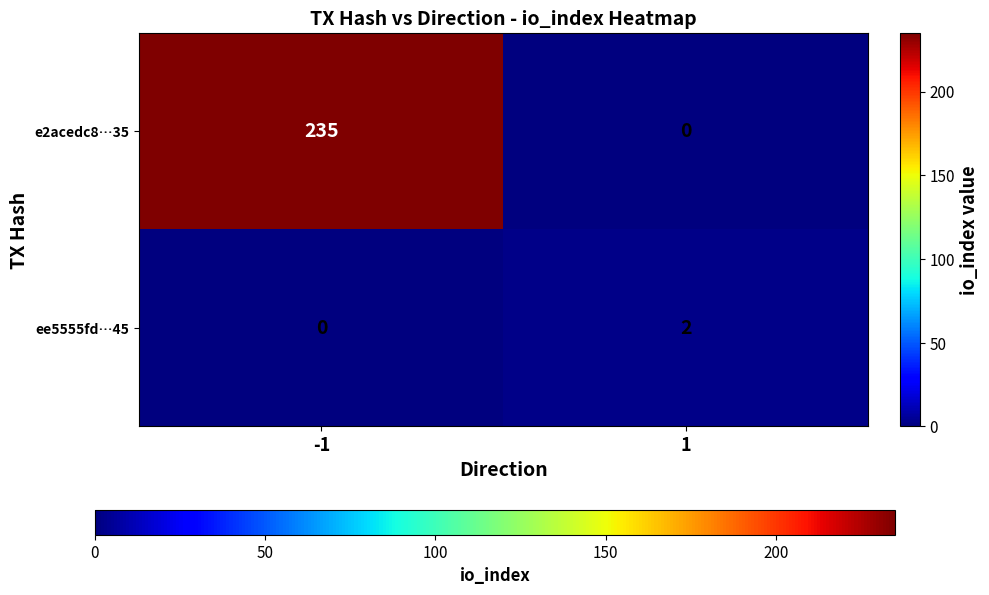

What is the highest value of the e2acedc8…35 series?

235